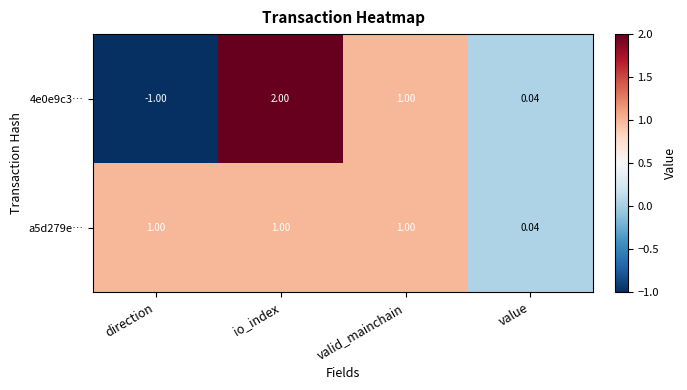

At which label is a5d279e… closest to 0?

value